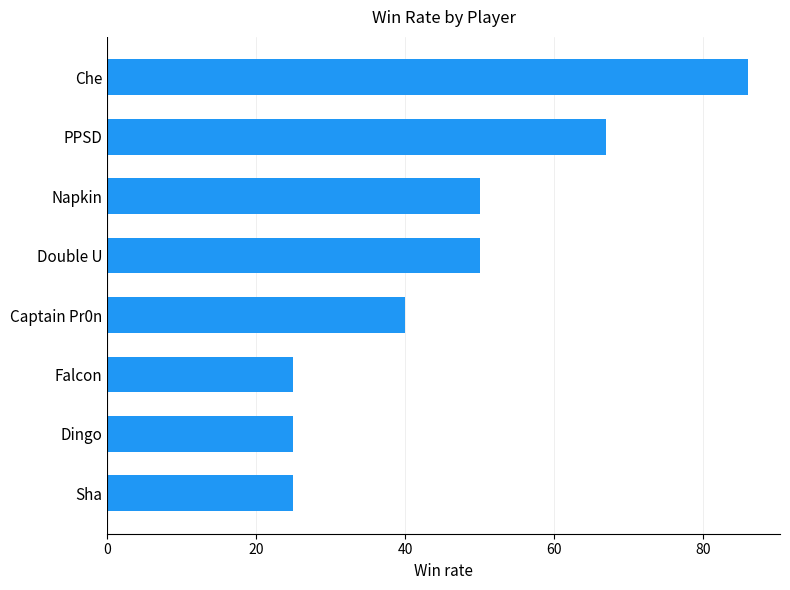

The chart shows a value of 67 at PPSD. True or false?

True